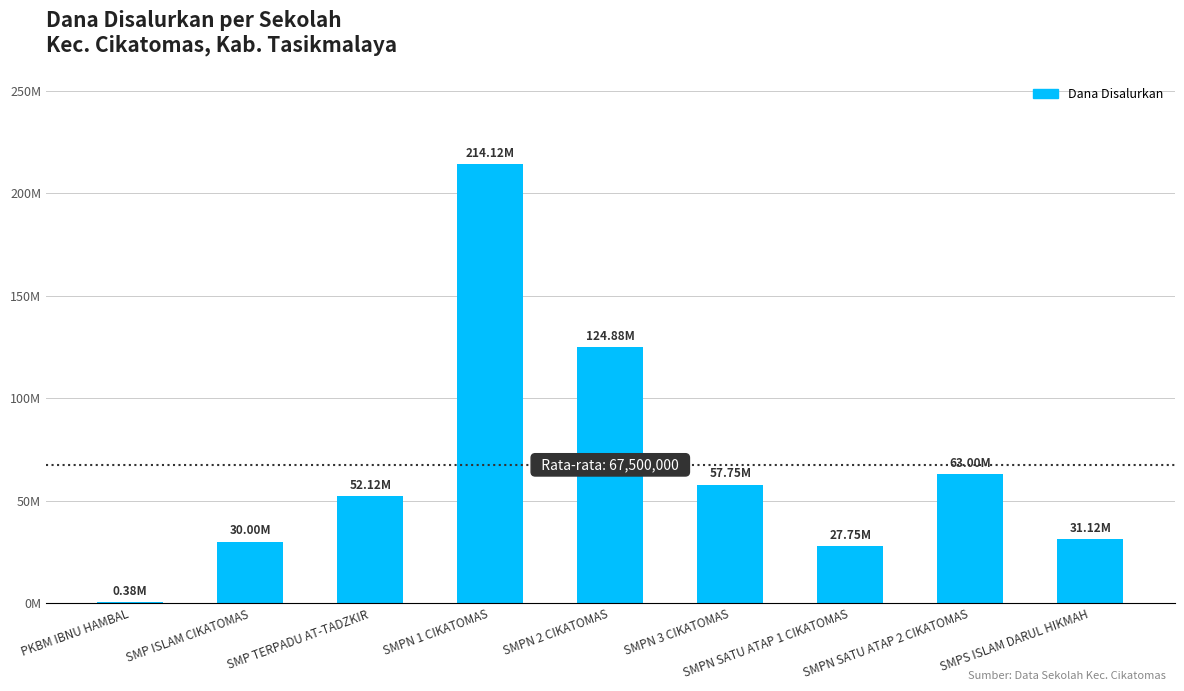

How many data points are above 52125000?

4